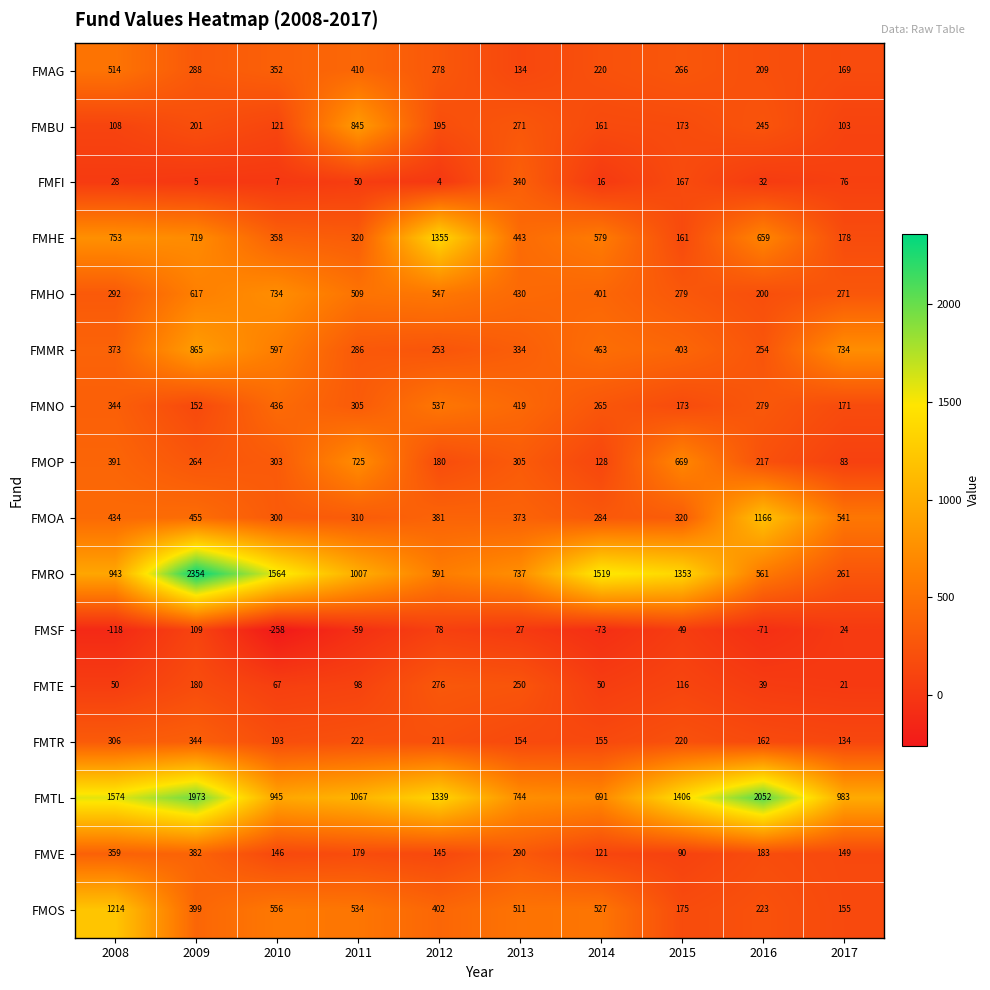

Is it true that FMNO equals 152 at 2009?

True